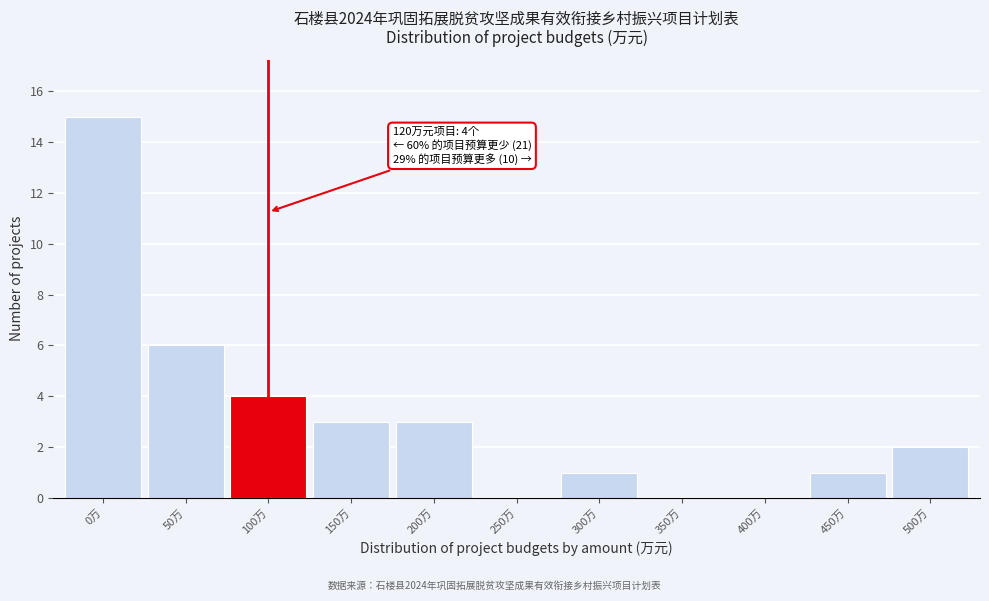

Reading left to right, transcribe all the data shown in this chart.

0万=15	50万=6	100万=4	150万=3	200万=3	250万=0	300万=1	350万=0	400万=0	450万=1	500万=2